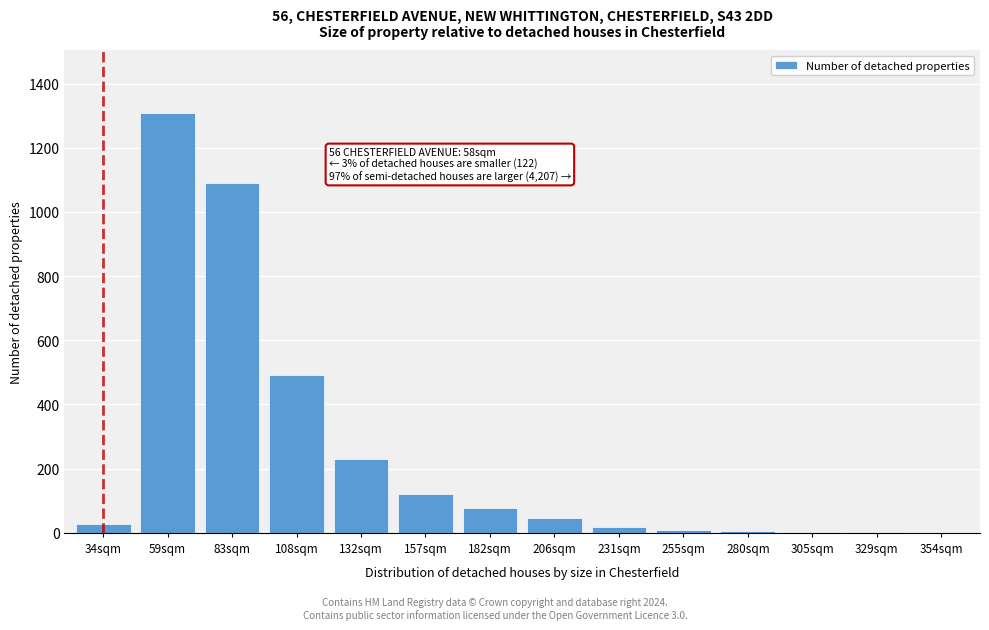

What is the sum of all values?

3430